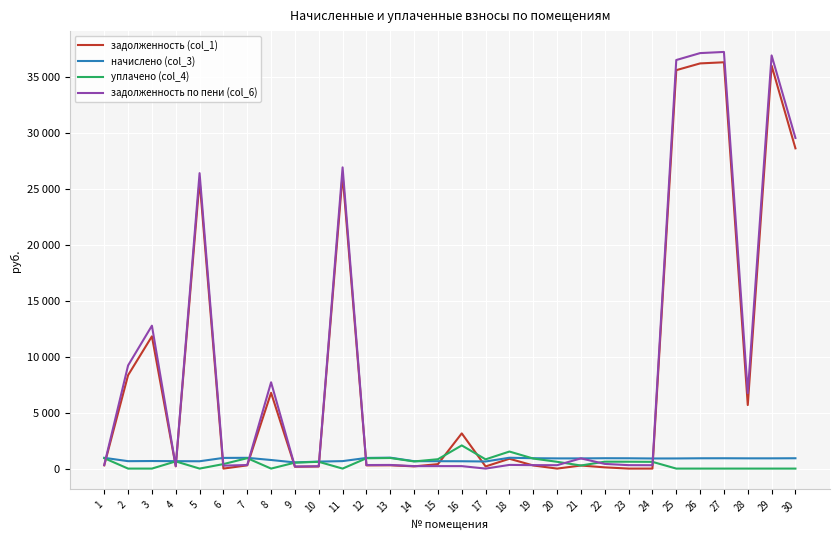

What is the sum of the уплачено (col_4) values at 4 and 29?

641.5